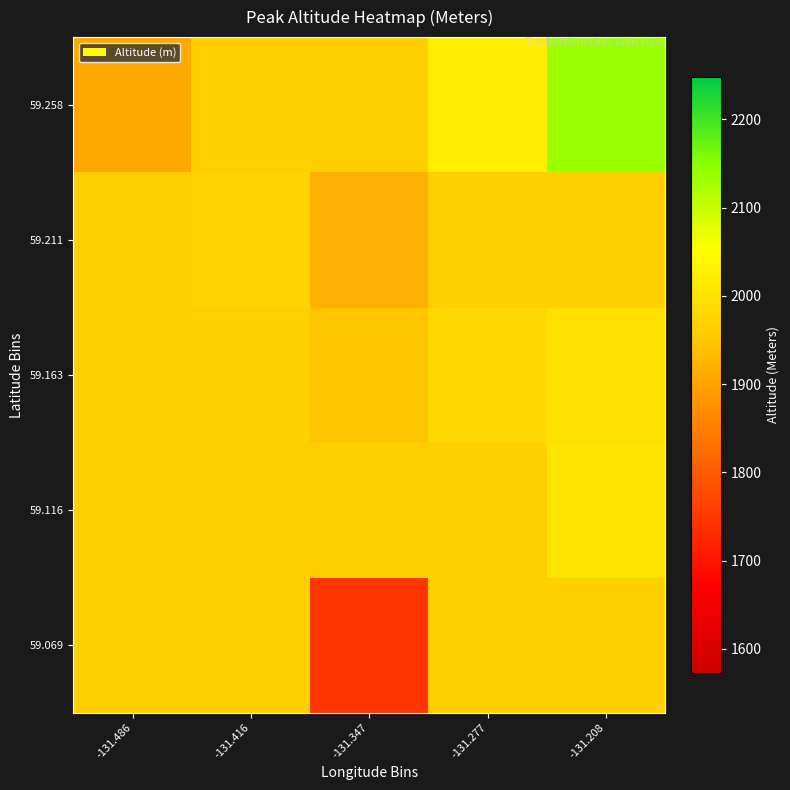

Reading left to right, list all the values displayed in this chart.

59.069: -131.486=1964.4	-131.416=1964.4	-131.347=1746.0	-131.277=1964.4	-131.208=1964.4
59.116: -131.486=1964.4	-131.416=1964.4	-131.347=1964.4	-131.277=1964.4	-131.208=2005.0
59.163: -131.486=1964.4	-131.416=1964.4	-131.347=1950.0	-131.277=1983.0	-131.208=2000.0
59.211: -131.486=1964.4	-131.416=1973.0	-131.347=1919.5	-131.277=1964.4	-131.208=1964.0
59.258: -131.486=1909.0	-131.416=1964.4	-131.347=1964.4	-131.277=2022.0	-131.208=2136.5